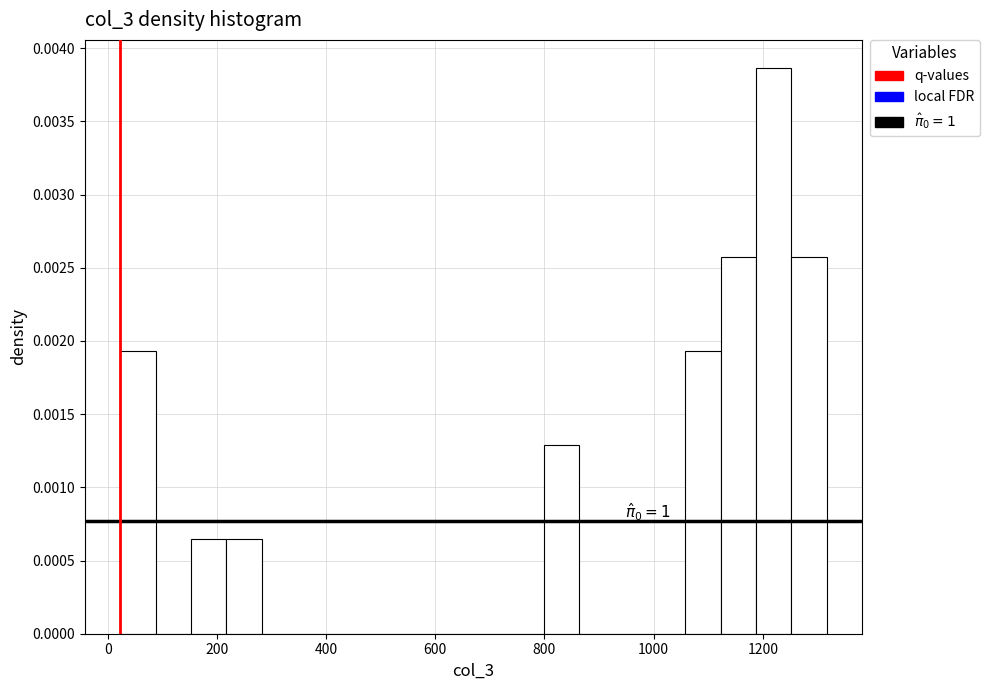

Around what value on the x-axis is the tallest bar? Give the approximate position of its centre, as read against the axis.

1220